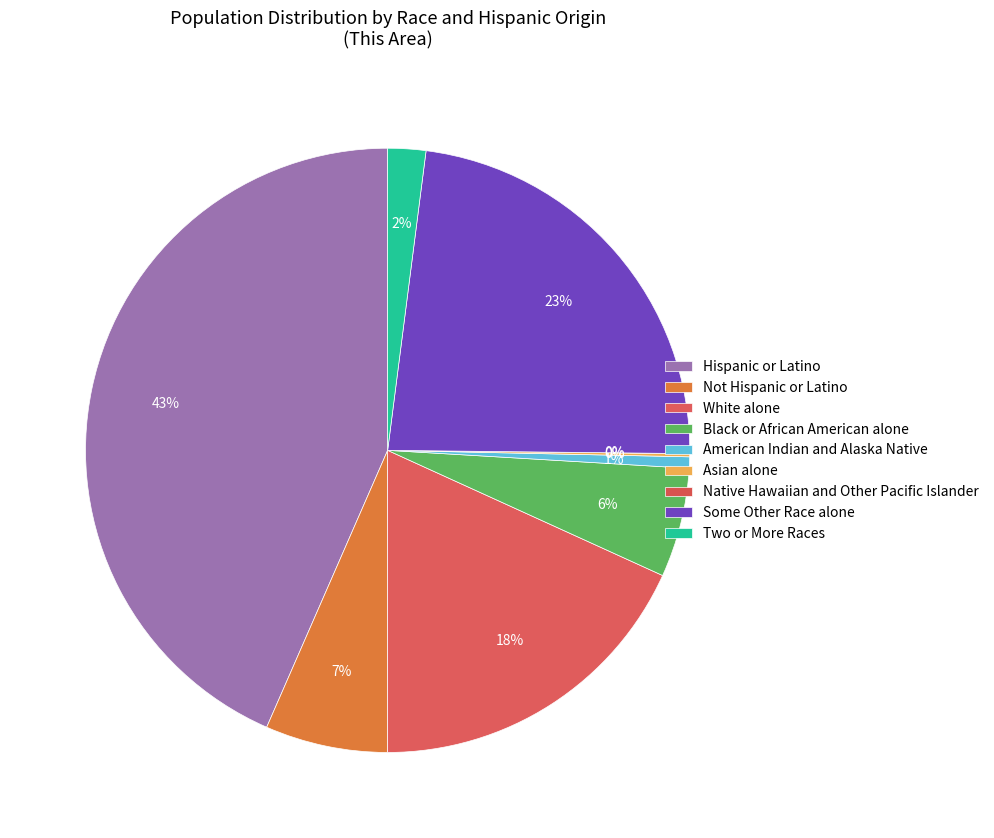

Which slice is the smallest?

Native Hawaiian and Other Pacific Islander